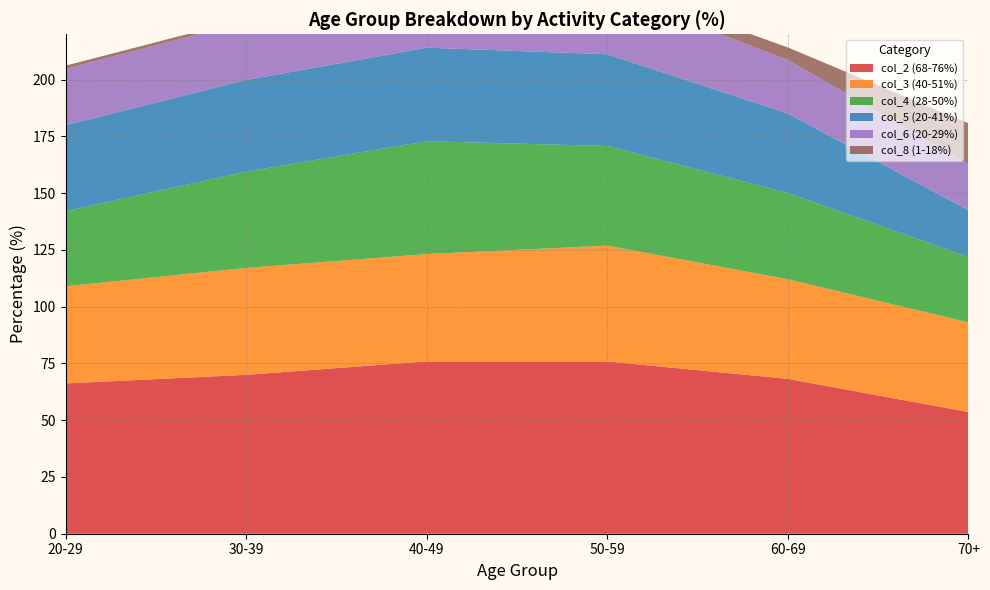

Reading right to left, list all the values displayed in this chart.

col_2 (68-76%): 53.6	68.2	75.9	75.9	70.0	66.2
col_3 (40-51%): 39.5	43.9	51.0	47.3	47.1	42.8
col_4 (28-50%): 28.8	38.0	43.9	49.7	42.4	33.1
col_5 (20-41%): 20.6	35.0	40.4	41.2	40.4	37.9
col_6 (20-29%): 20.3	23.6	27.7	25.5	25.6	24.8
col_8 (1-18%): 18.0	5.5	3.8	1.0	1.3	1.4